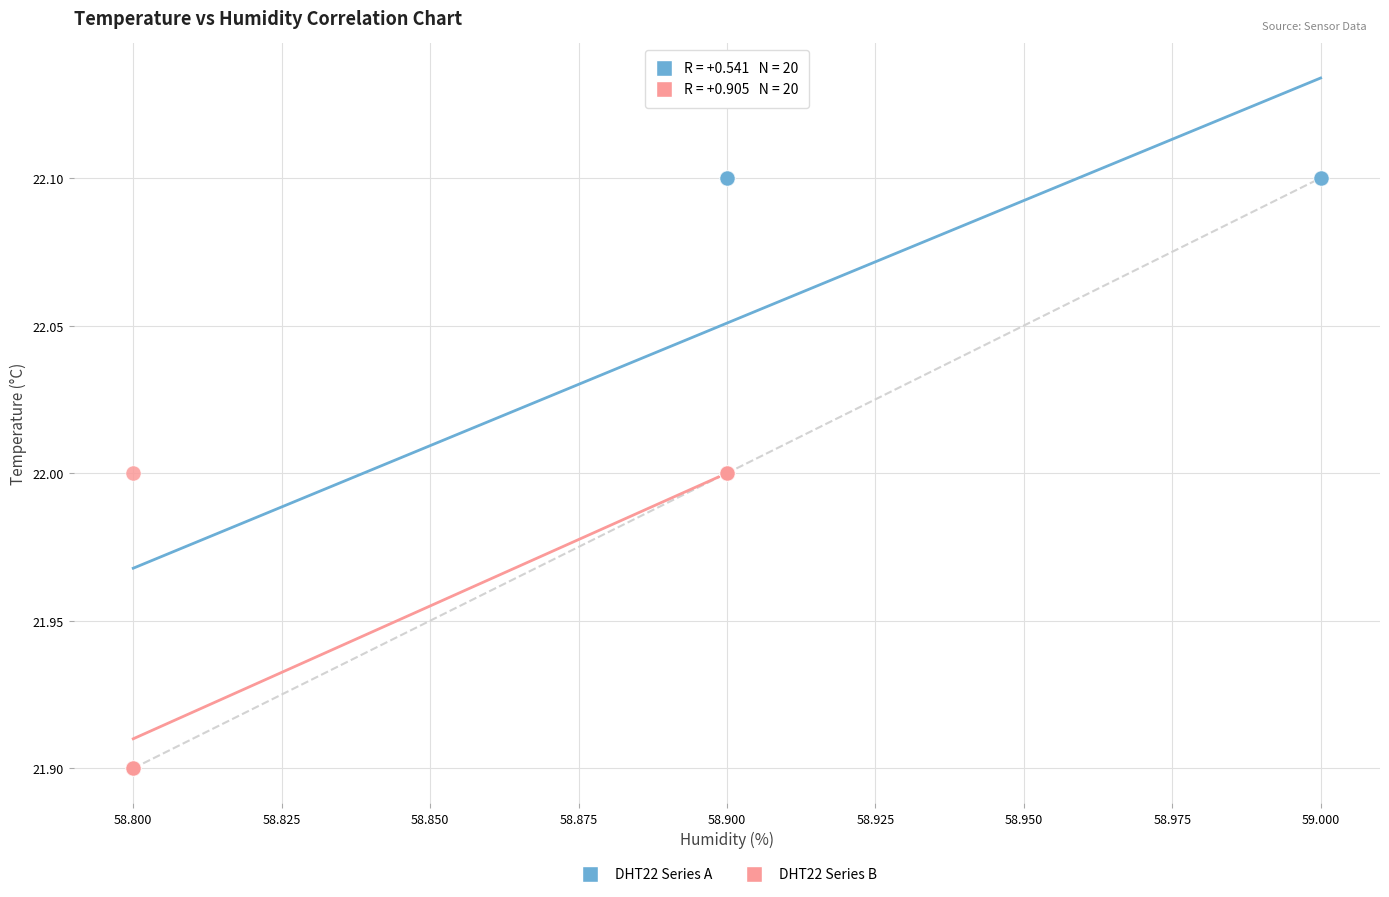

Which series contains the highest Y value?

DHT22 Series A